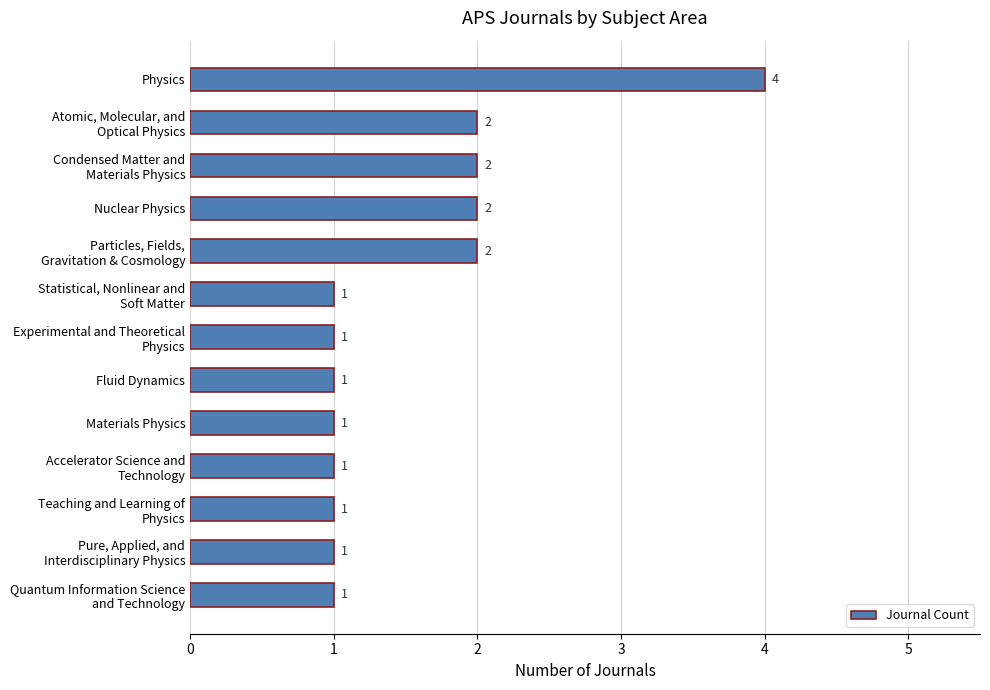

The chart shows a value of 2 at Nuclear Physics. True or false?

True